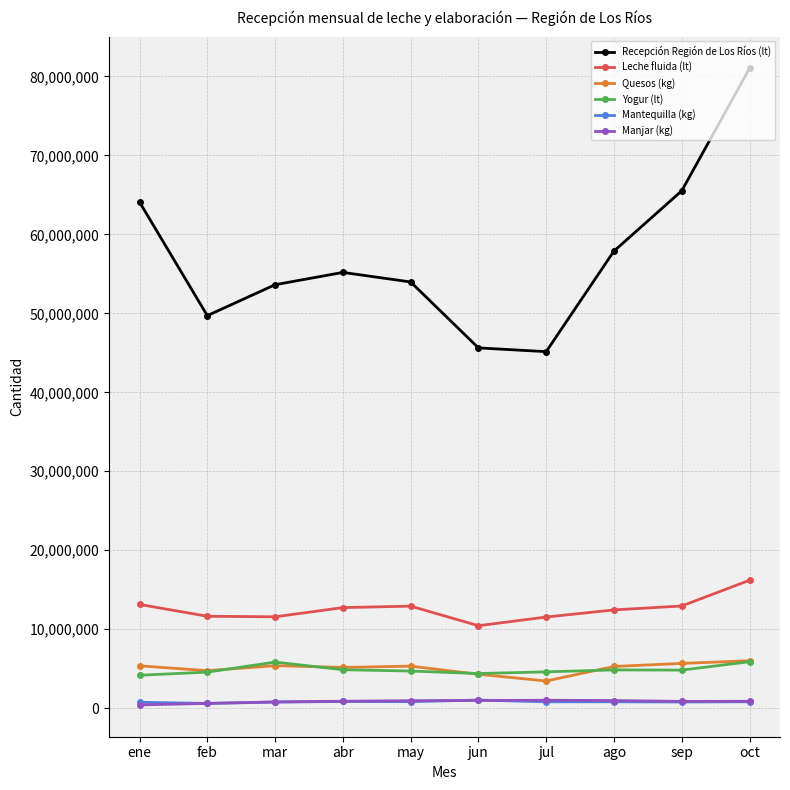

Where does the Quesos (kg) series first go above 5320103?

ene